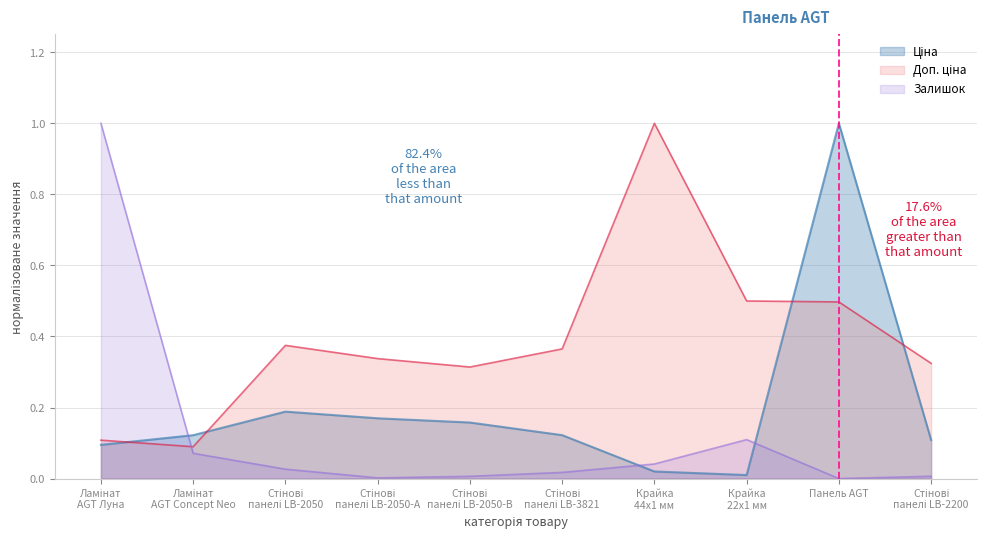

What is the maximum value shown in the chart?

1.0